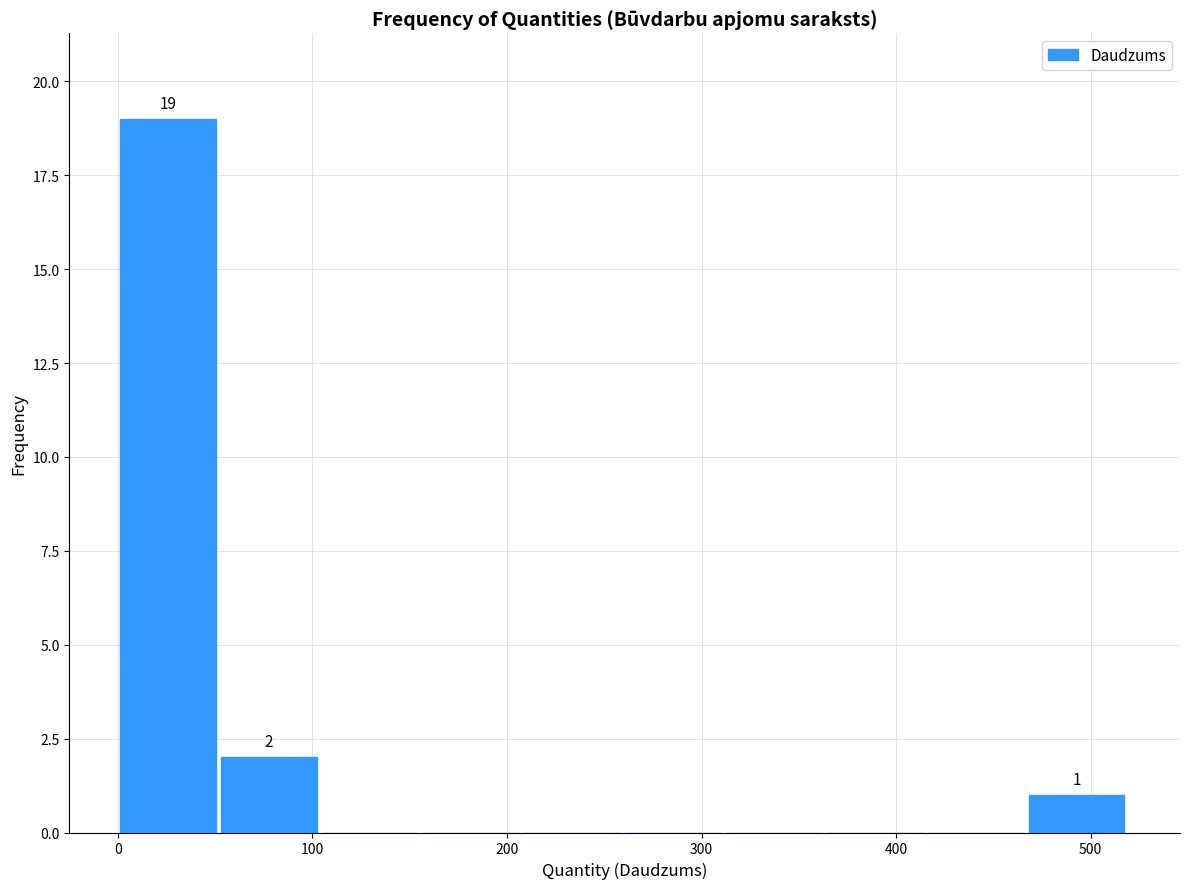

Which range on the x-axis has the tallest bar?

0 to 50